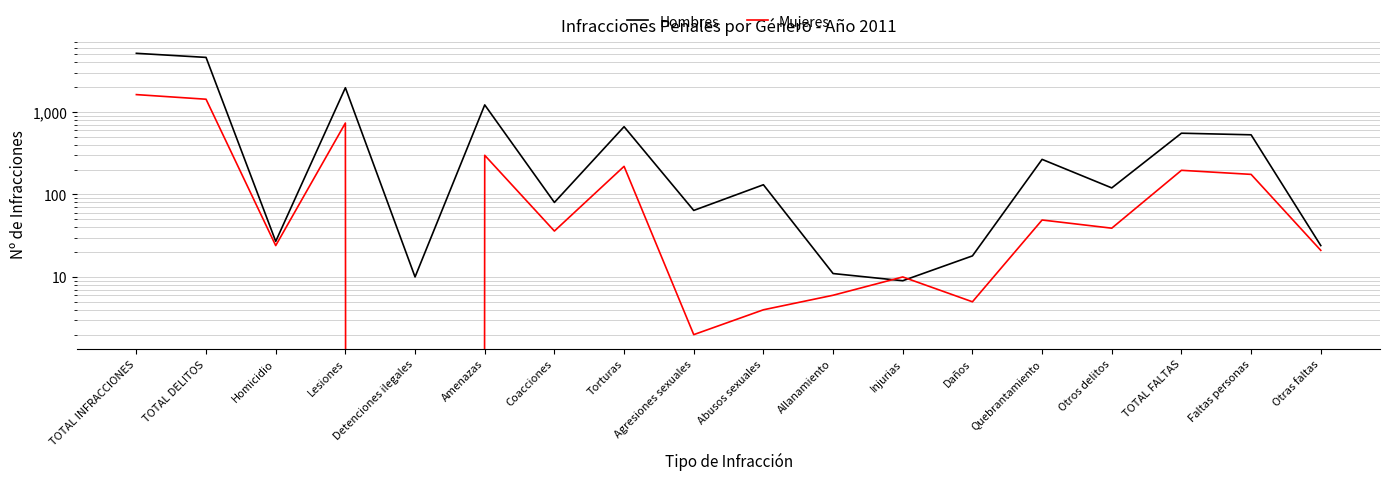

How many data points in Hombres are above 131?

8